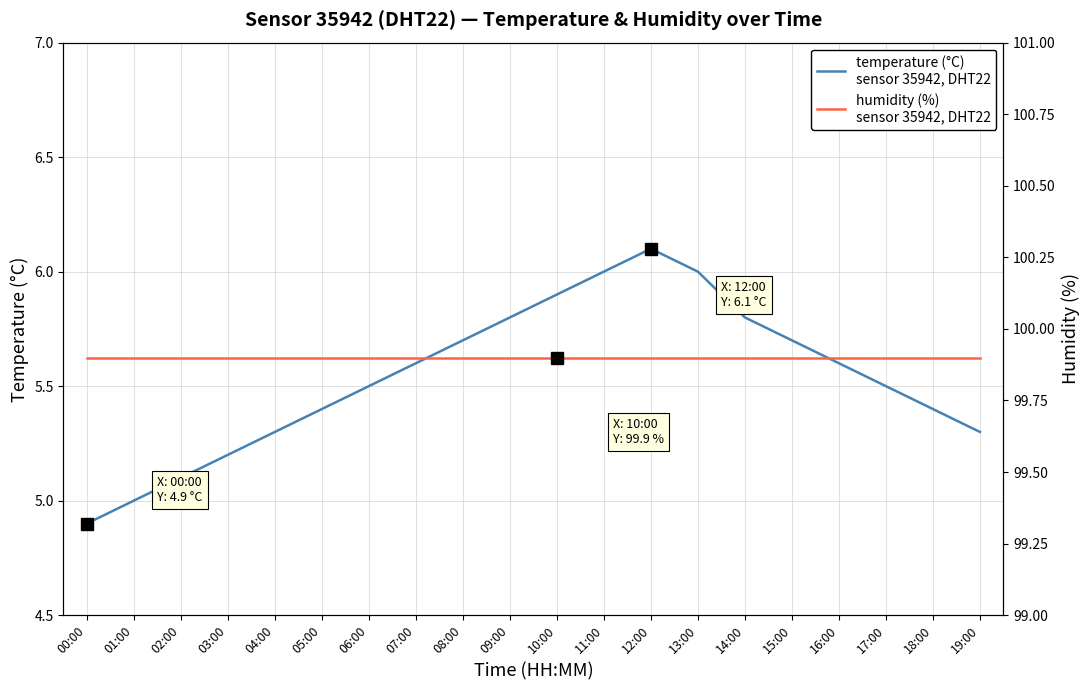

At which category does temperature (°C)
sensor 35942, DHT22 reach its first local peak?

12:00